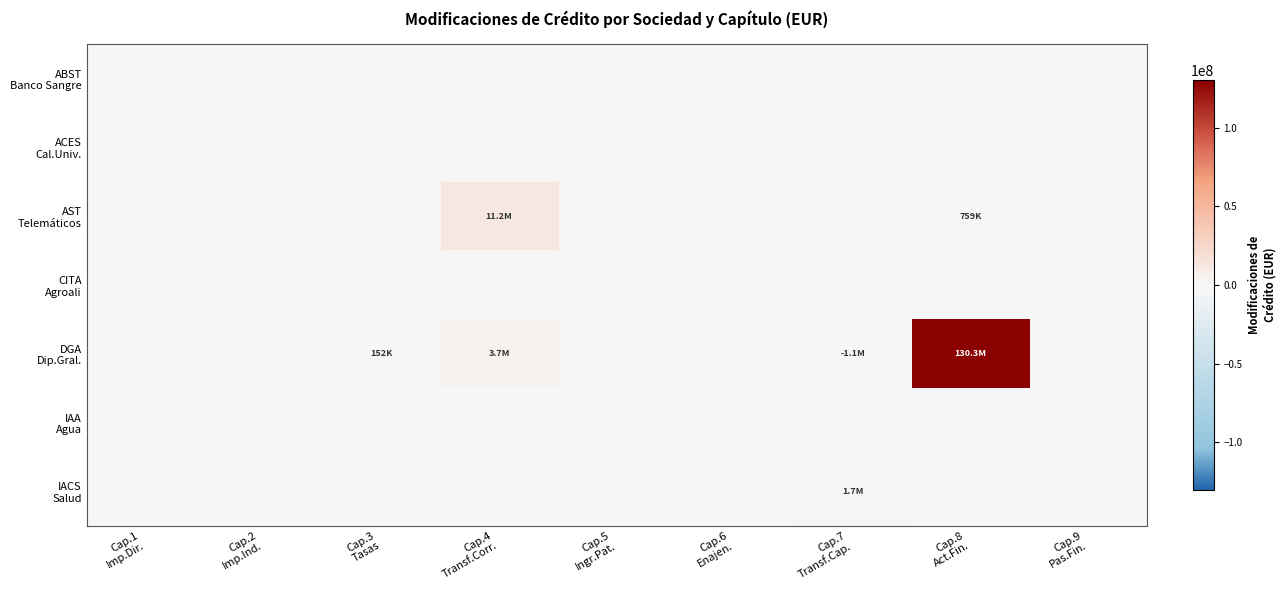

At how many categories does at least one series exceed 31607698?

1